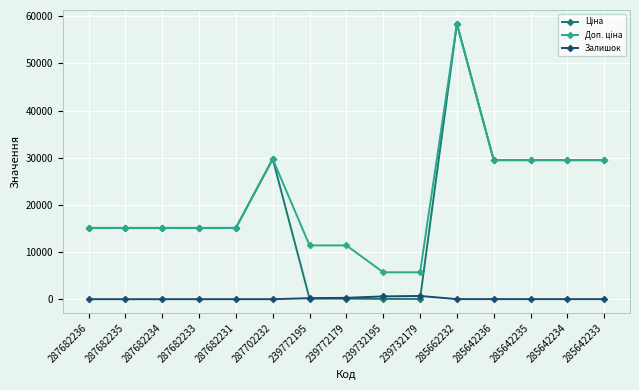

True or false: Залишок has a value of 588.0 at 239732195.

True